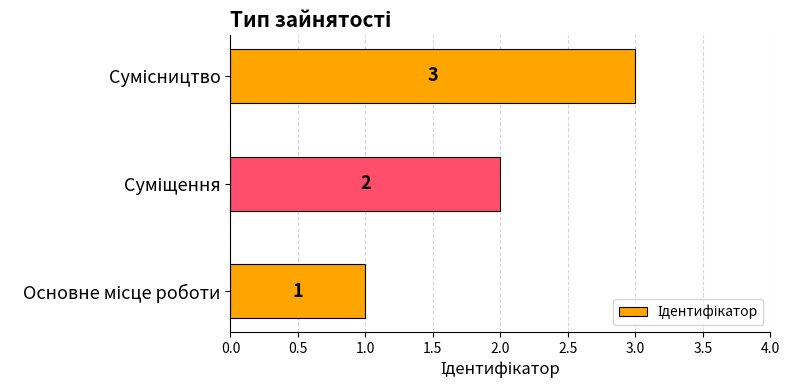

Count the values in the range 1 to 3.

3